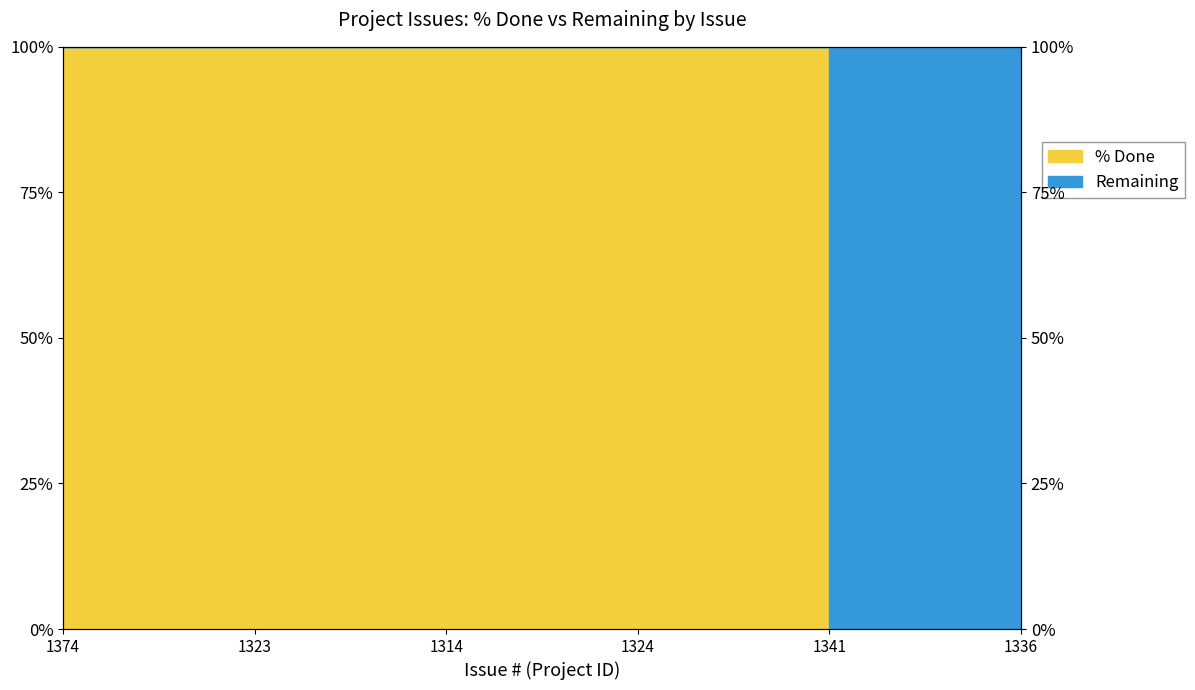

Does the chart display data point markers on the line(s)?

No